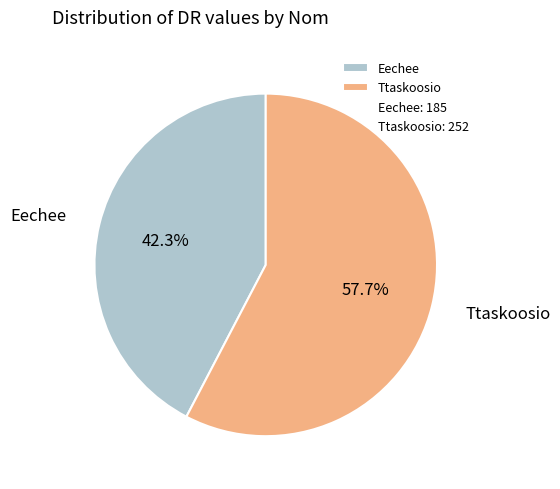

Which slice is the largest?

Ttaskoosio